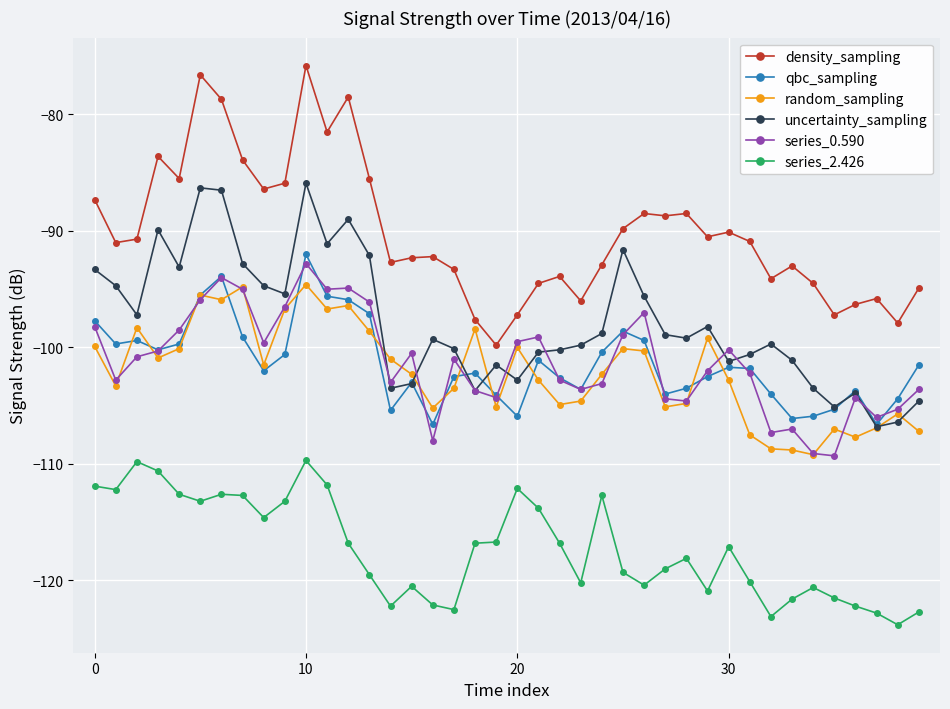

Which series has the largest range (max minus min)?

density_sampling